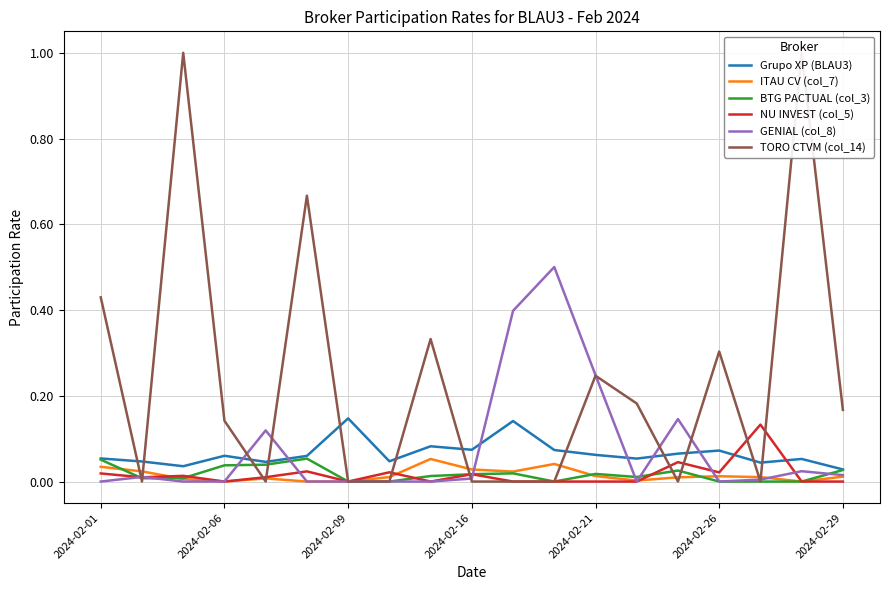

At which category is the sum across all series the highest?

17